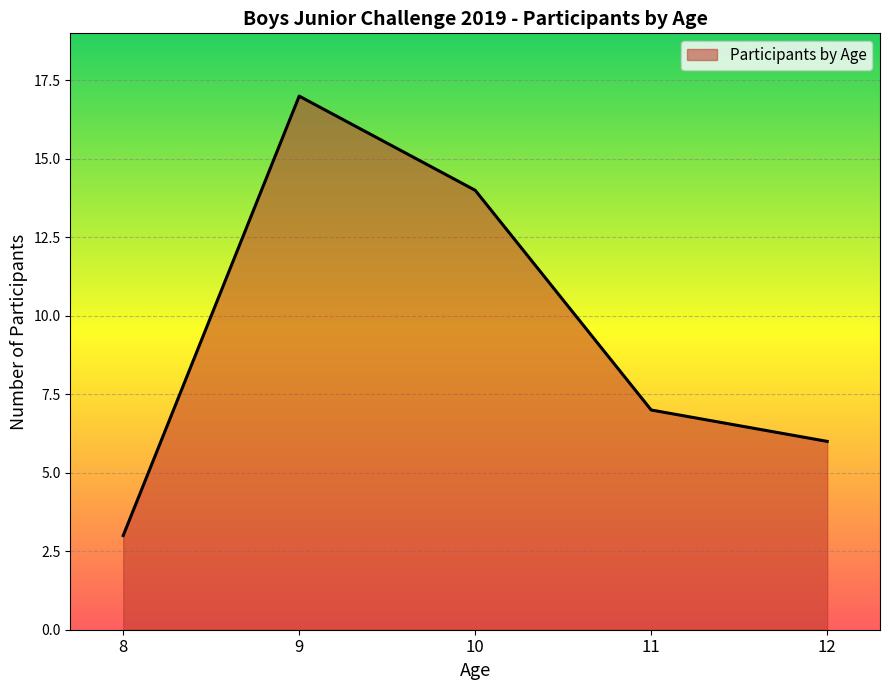

At which label is the value closest to 10?

11